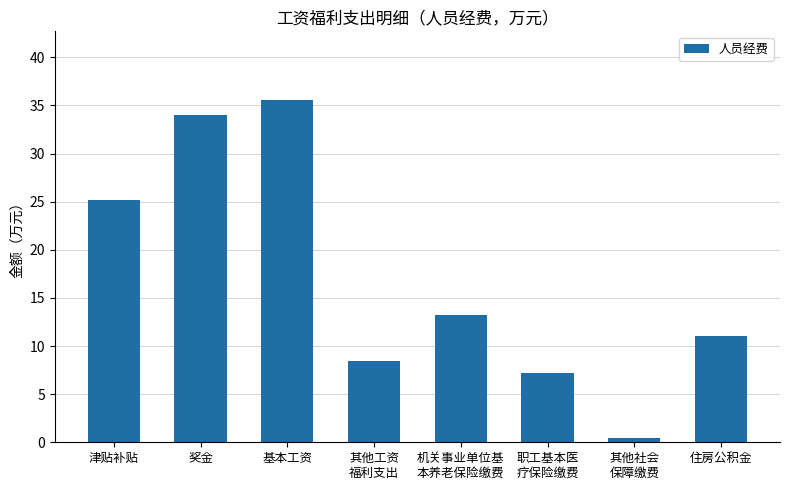

At which label is the value closest to 17?

机关事业单位基
本养老保险缴费